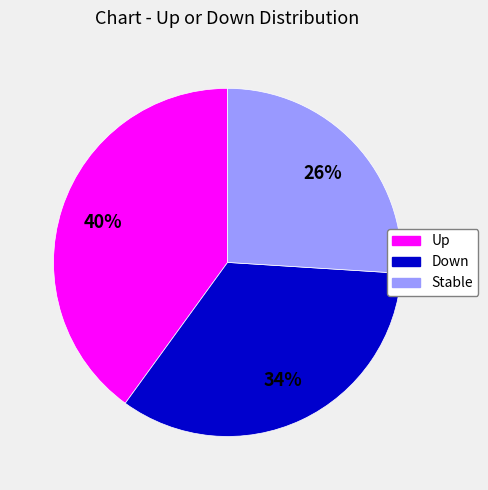

Which has a higher value, Stable or Up?

Up